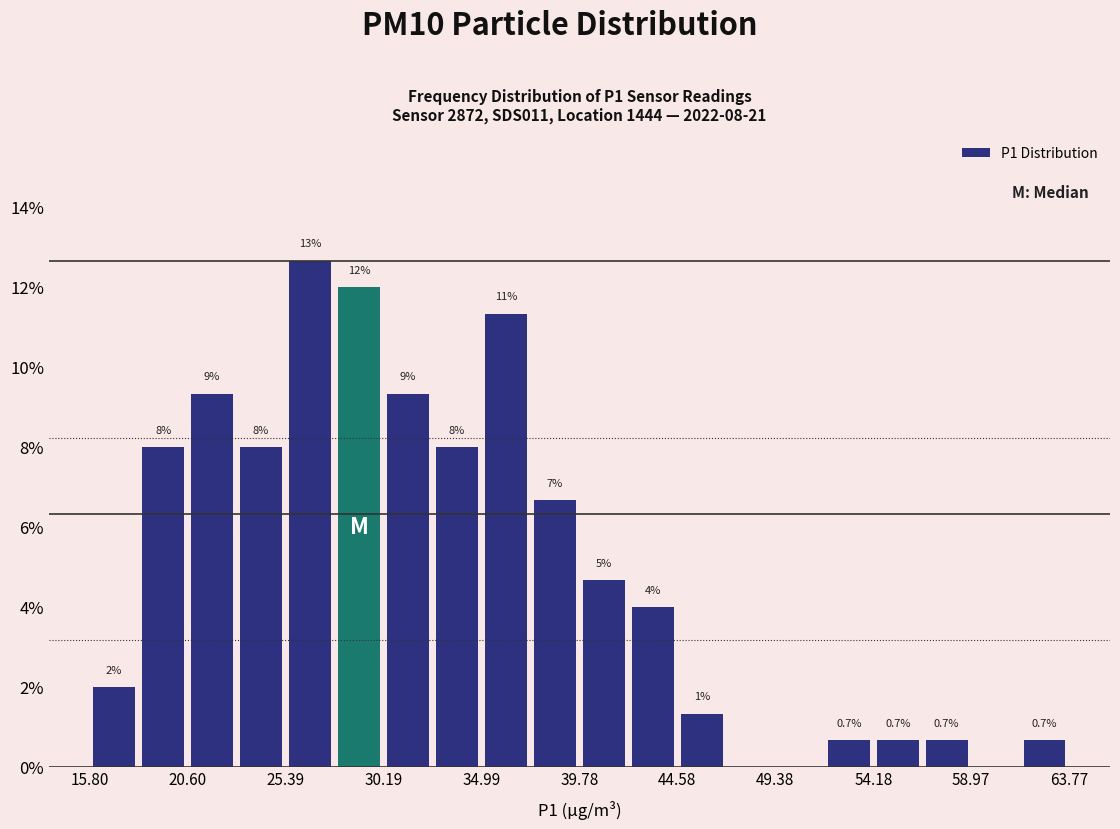

Which range on the x-axis has the tallest bar?

25.5 to 28.0